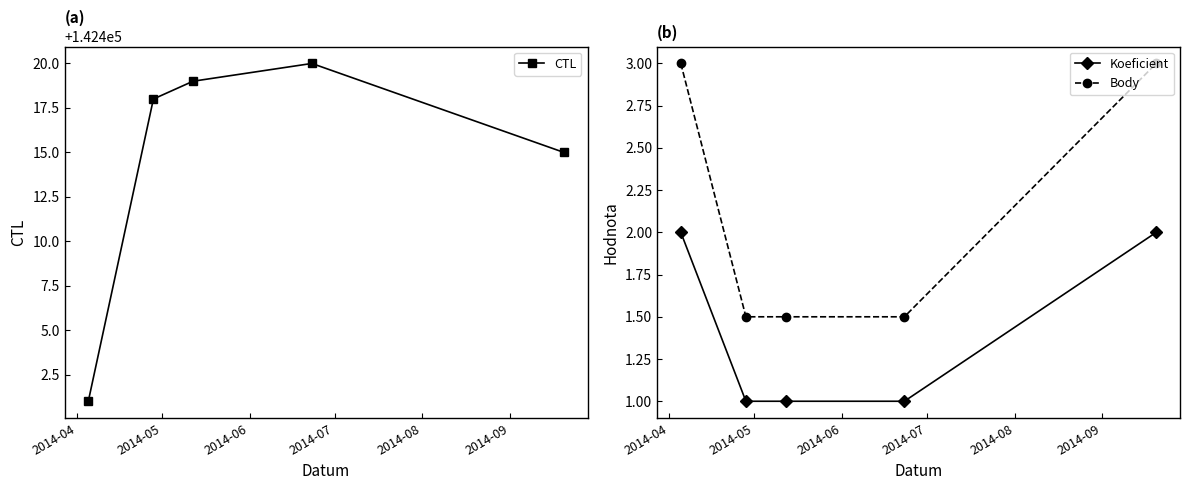

How many values in the CTL series exceed 142418?

2